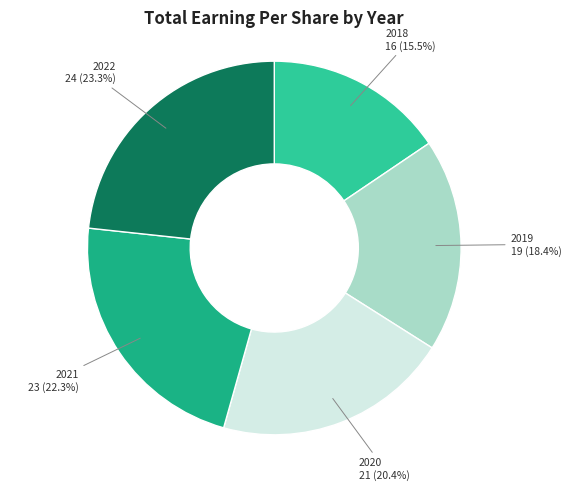

To the nearest percent, what is the average slice percentage?

20%